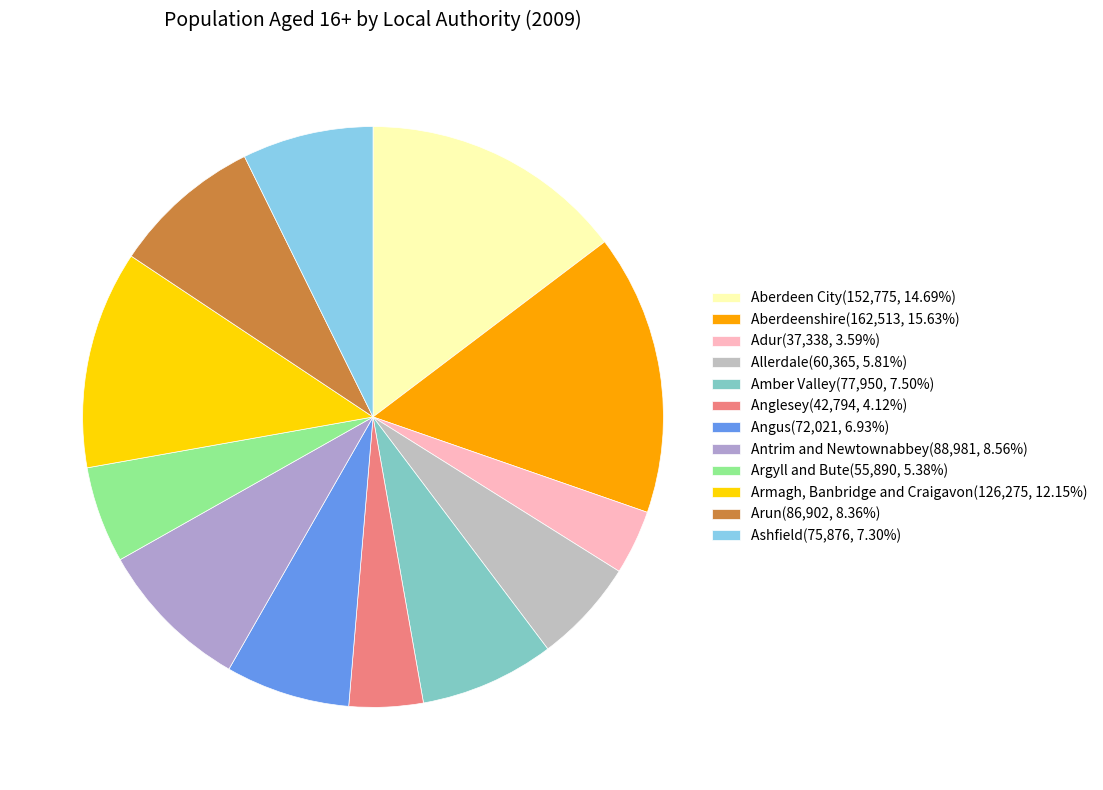

Rank the categories by value from lowest to highest.

Adur, Anglesey, Argyll and Bute, Allerdale, Angus, Ashfield, Amber Valley, Arun, Antrim and Newtownabbey, Armagh, Banbridge and Craigavon, Aberdeen City, Aberdeenshire